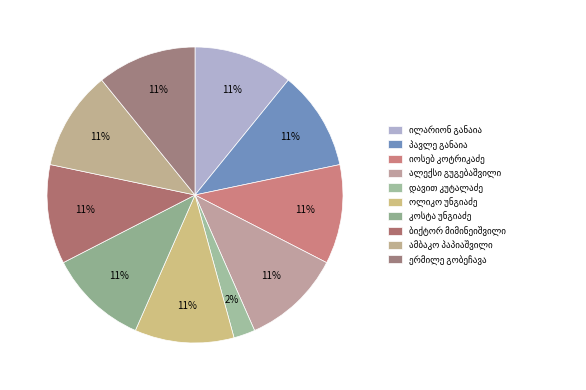

Count the number of slices in the pie.

10